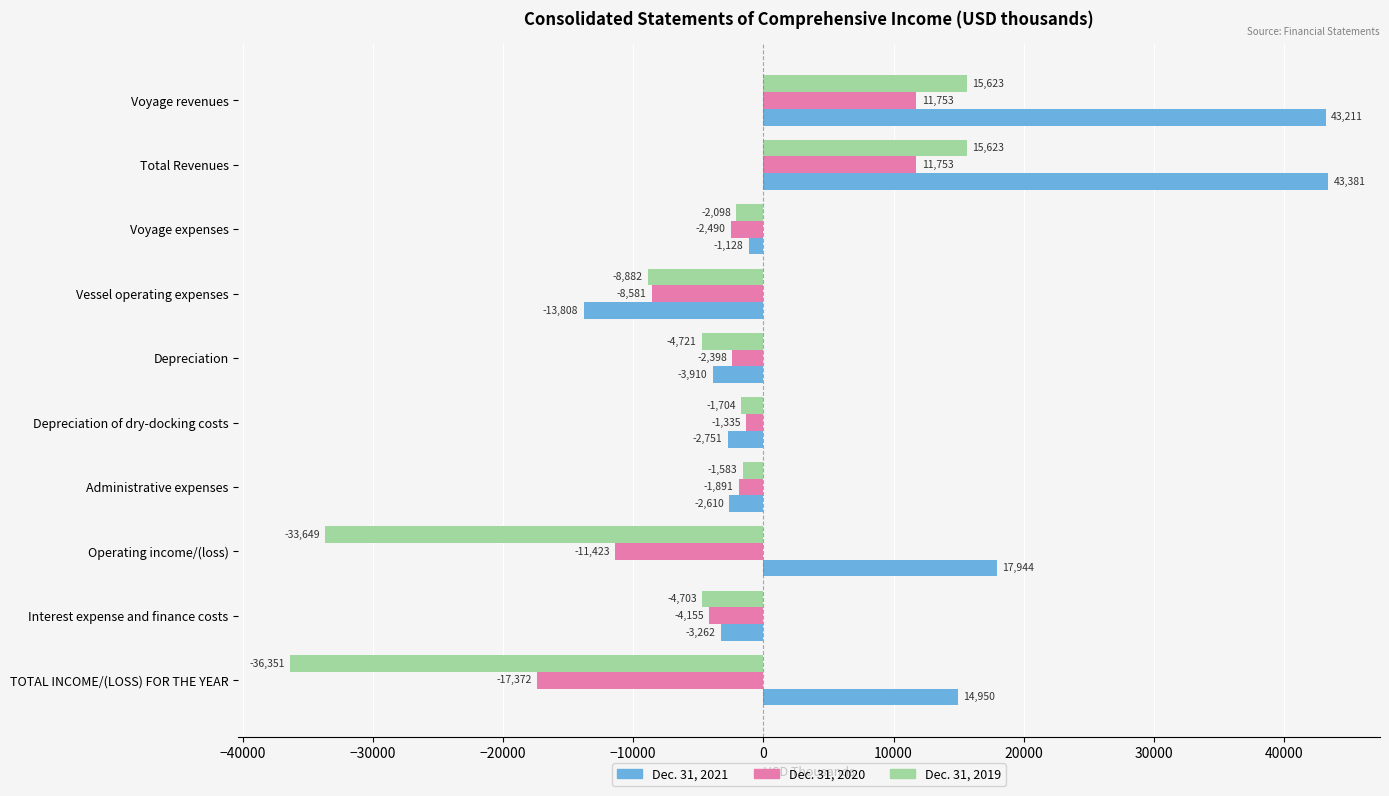

Which series has the widest spread of values?

Dec. 31, 2021